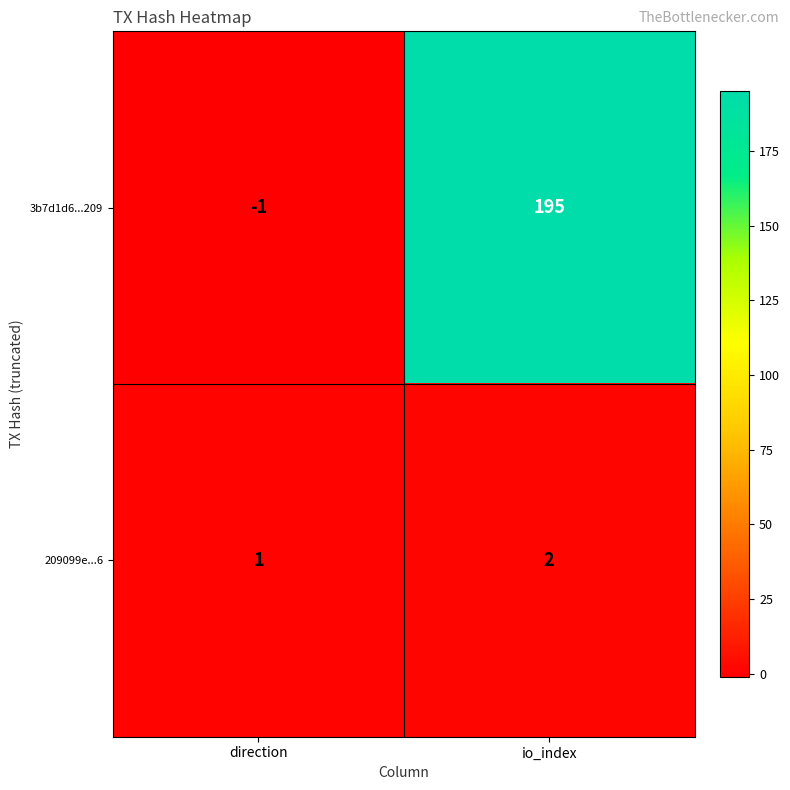

What is the sum of all 3b7d1d6...209 values?

194